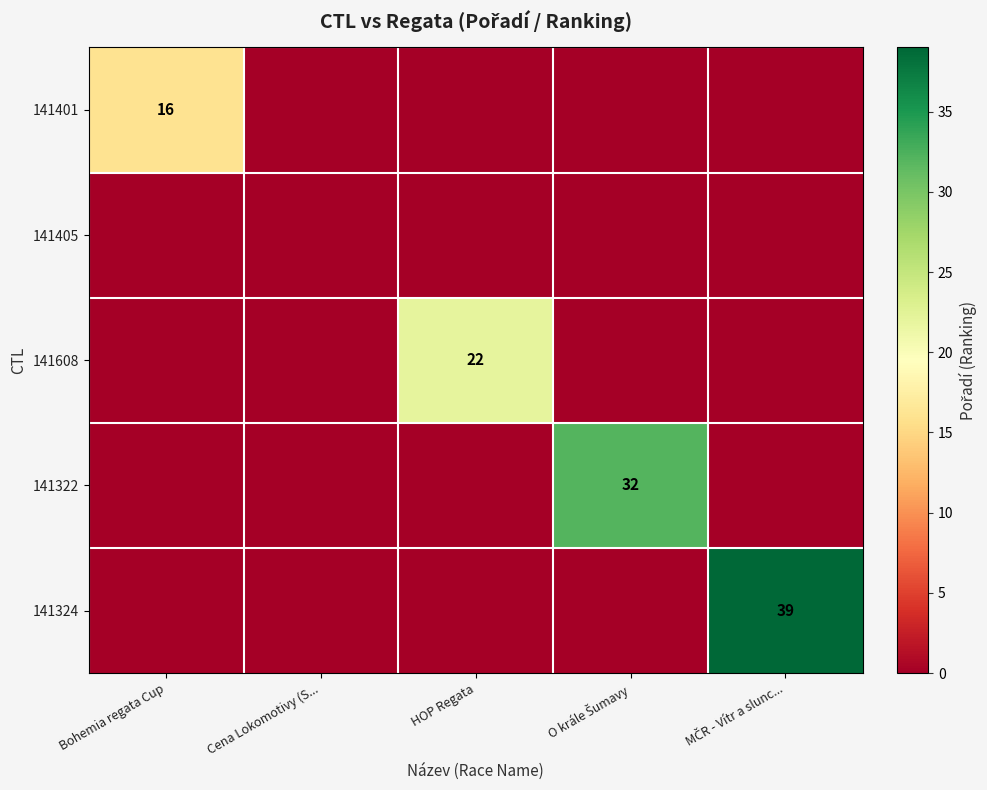

Which series has the widest spread of values?

141324